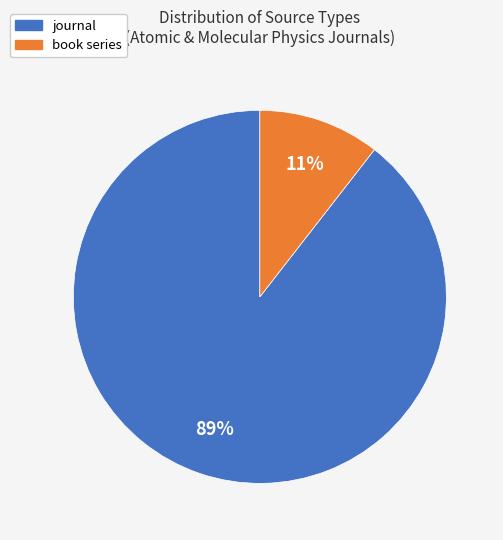

To the nearest percent, what is the combined percentage of journal and book series?

100%